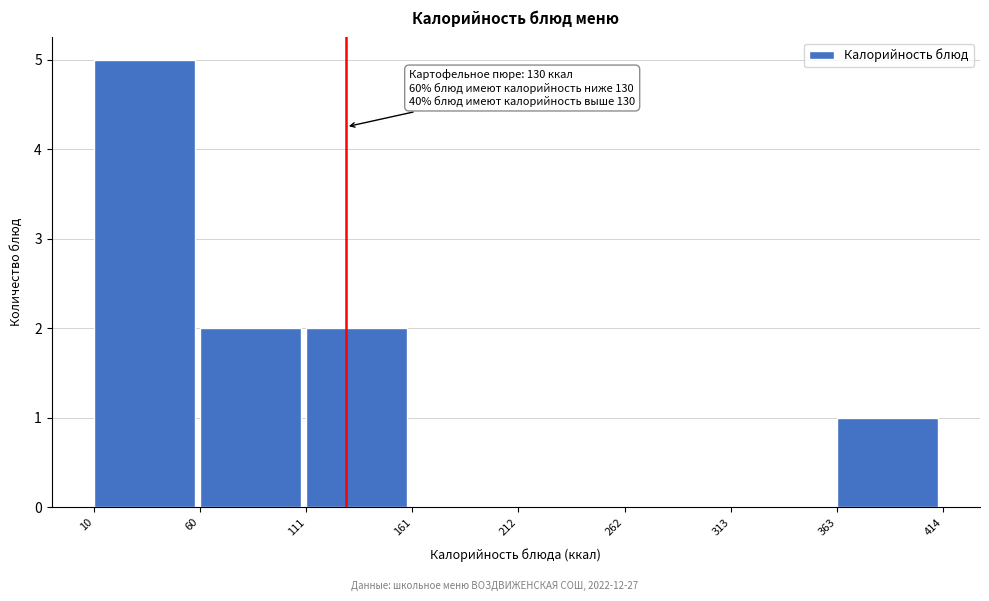

Over which range of the x-axis is the bar tallest?

10 to 60